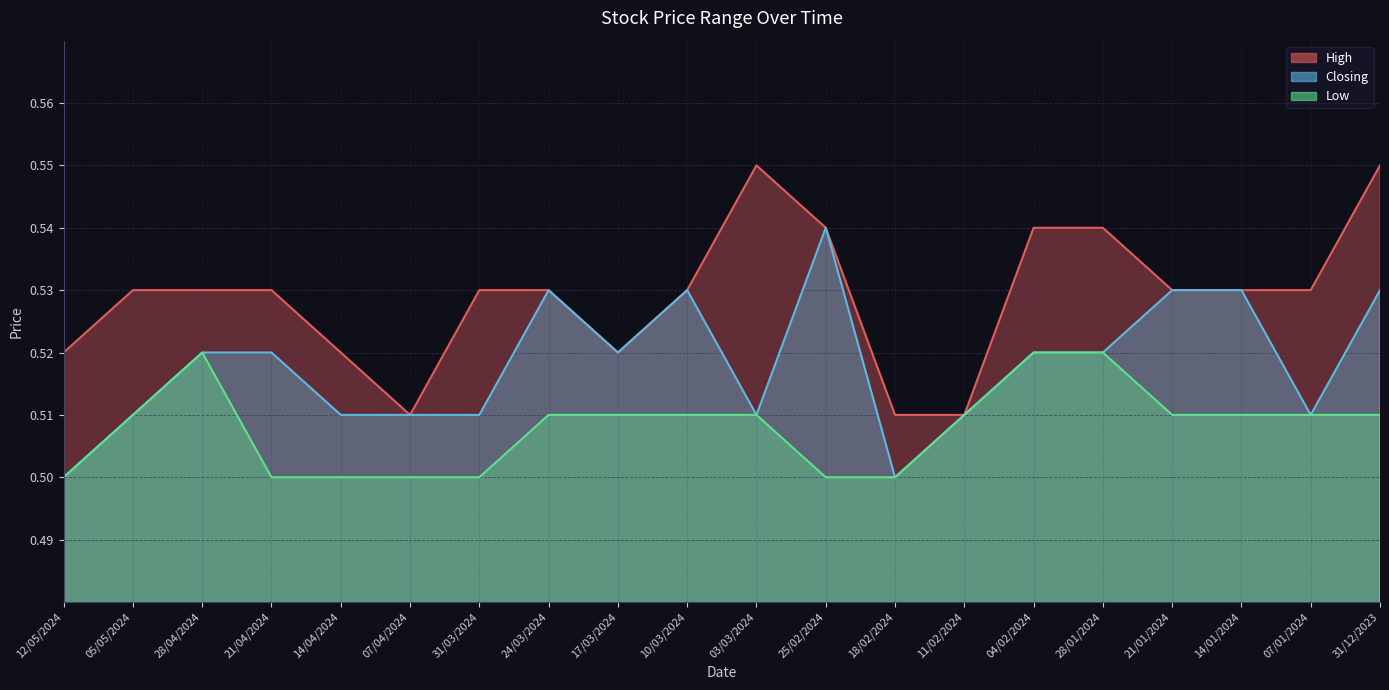

At how many categories does at least one series exceed 0?

20